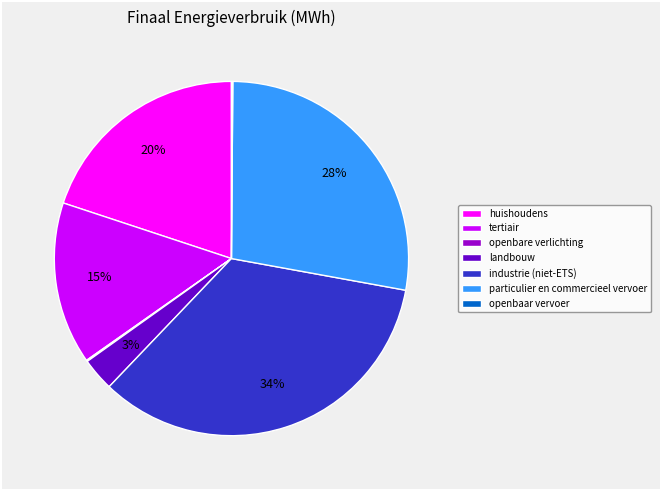

Is it true that particulier en commercieel vervoer is 19% of the pie?

False